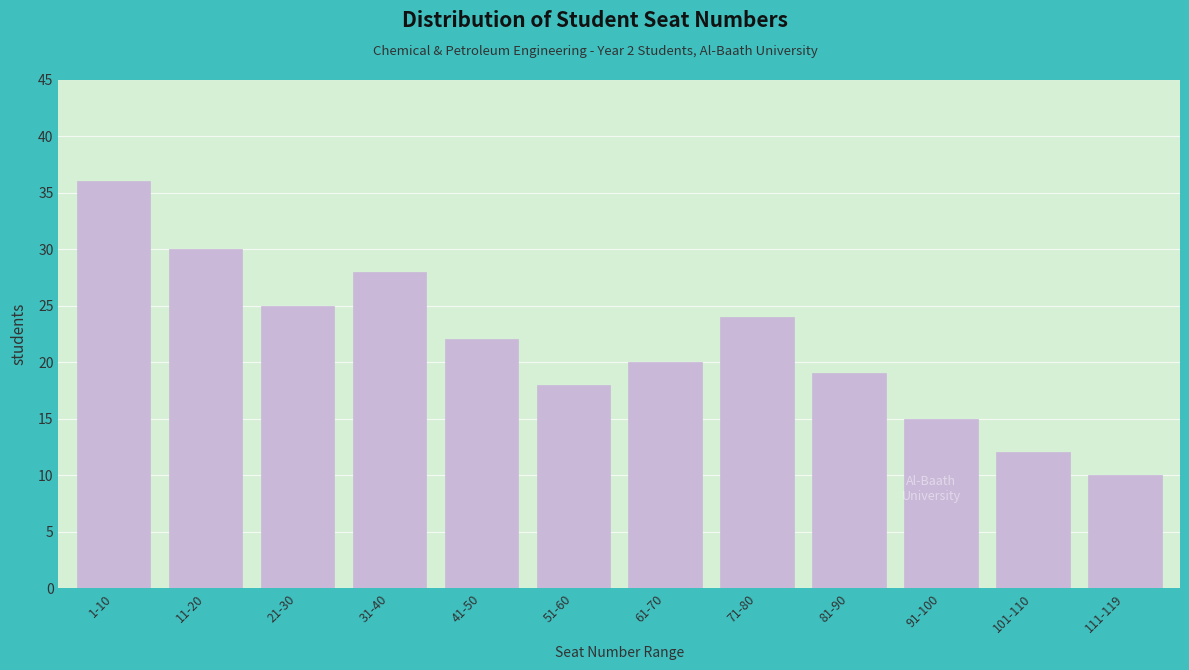

Reading left to right, extract all data points from this chart.

36	30	25	28	22	18	20	24	19	15	12	10